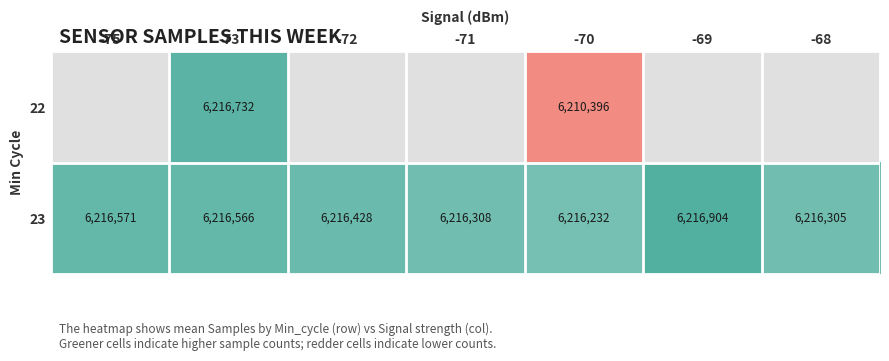

The value of 22 at -70 is 10920079. True or false?

False